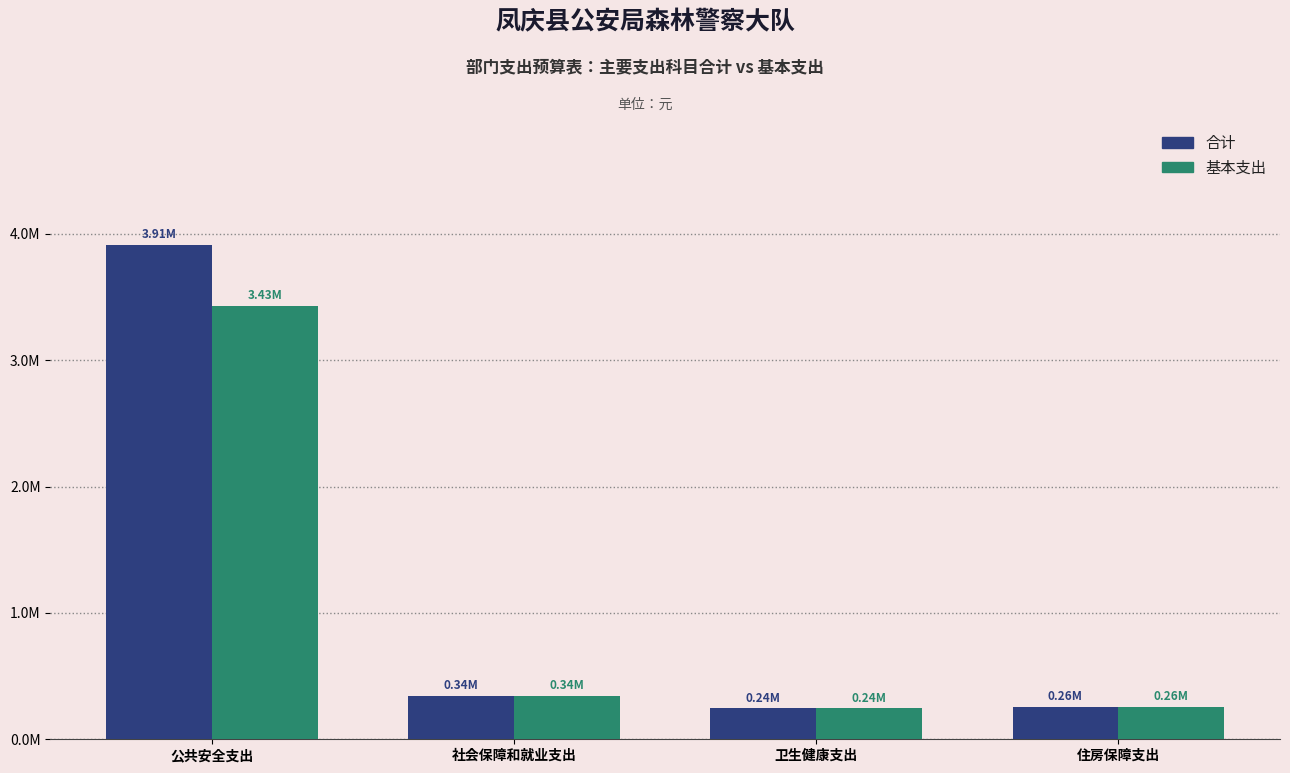

What is the value of the 基本支出 bar at the 2nd from the left?

341028.5